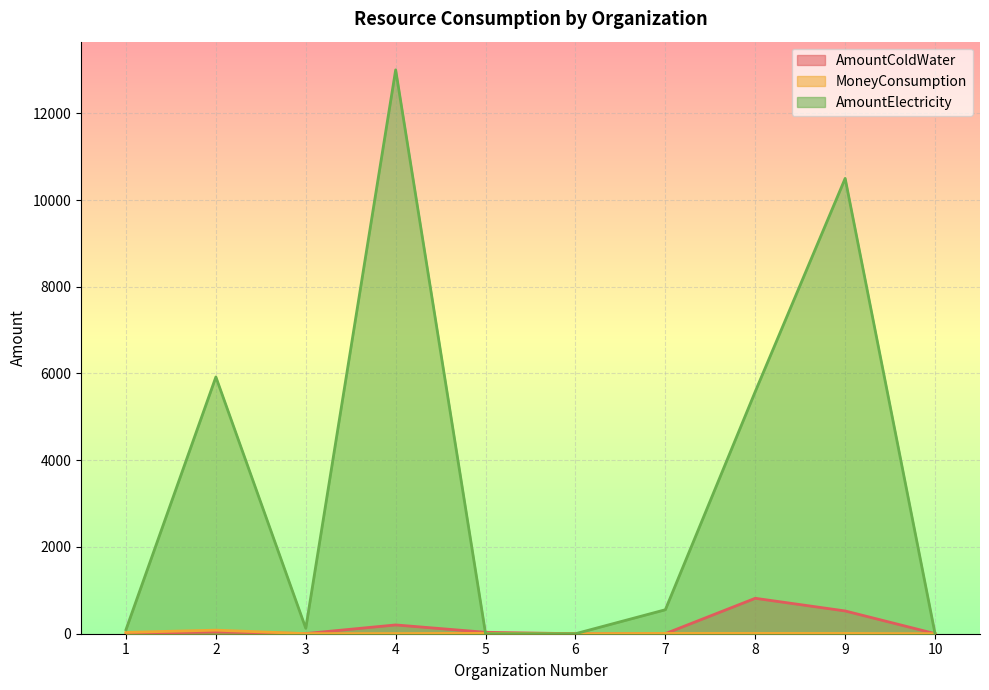

How many values in the AmountElectricity series exceed 553?

4